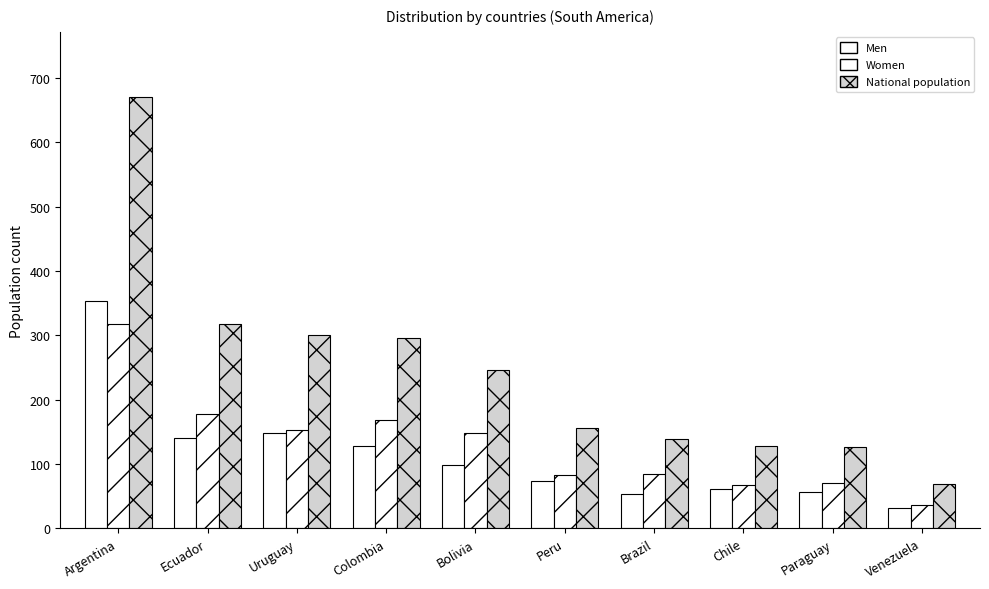

What is the label of the 4th bar from the left?

Colombia